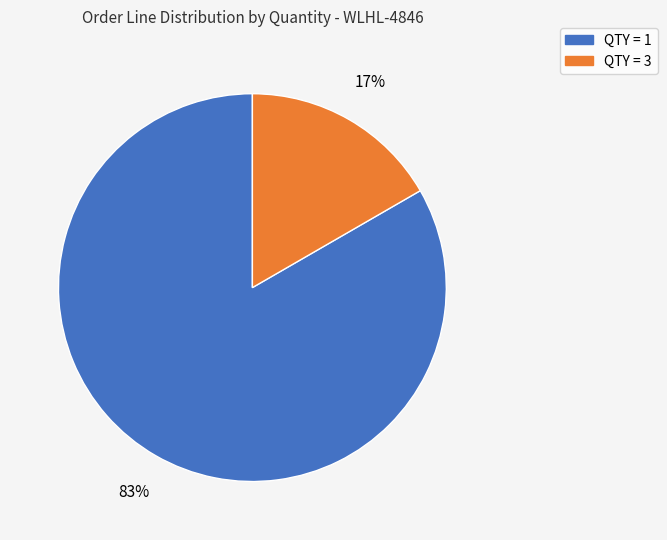

Which slice is the largest?

QTY = 1